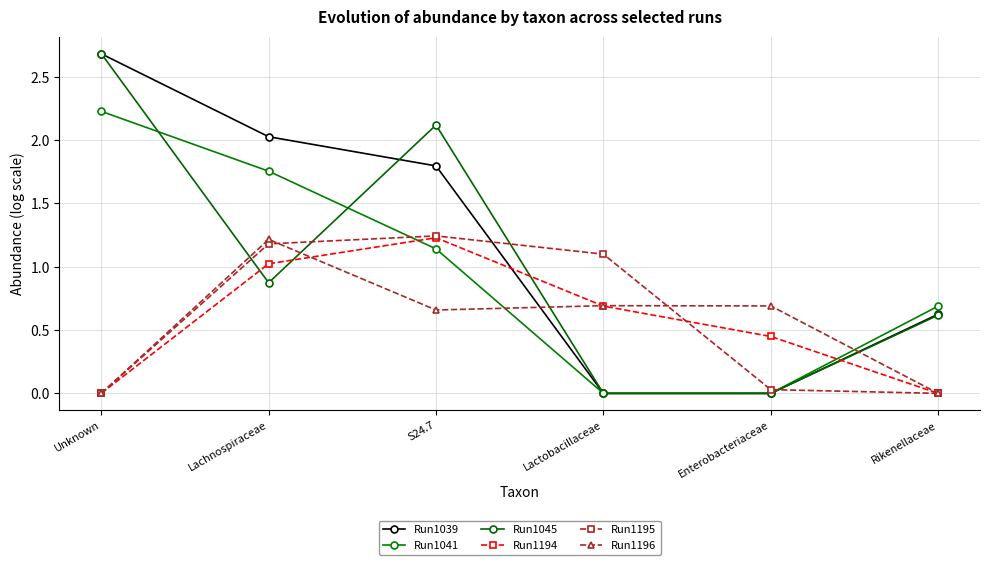

Which label corresponds to the largest value in the chart?

Unknown